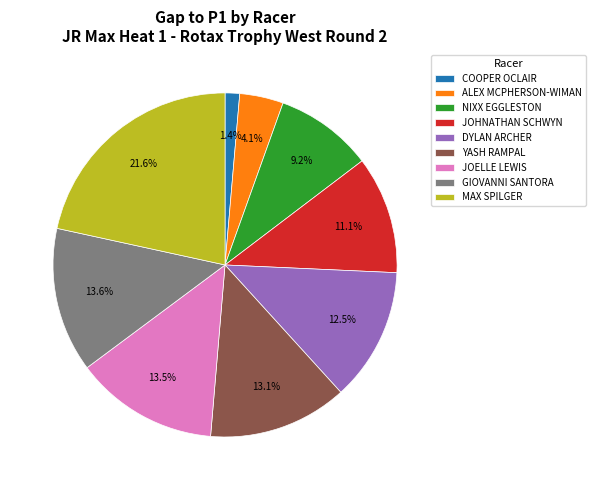

To the nearest percent, what is the average slice percentage?

11%